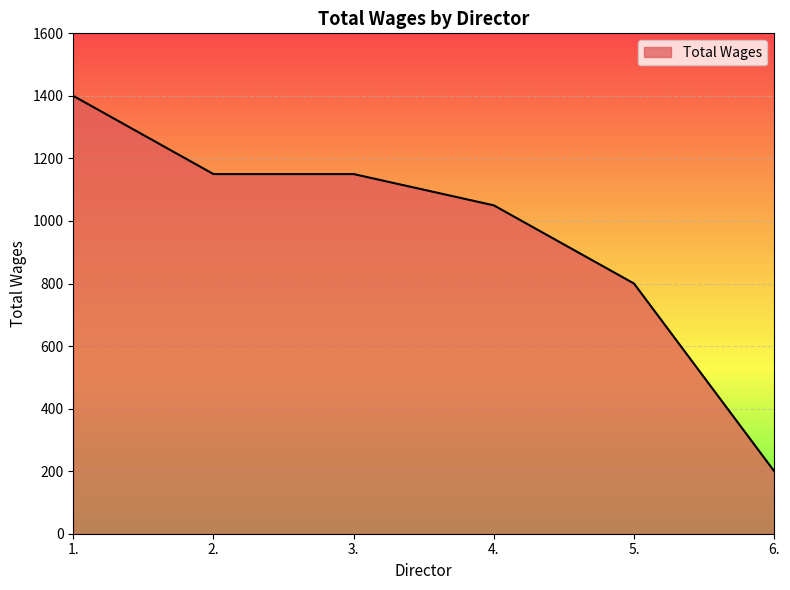

What value does the data have at 4.?

1050